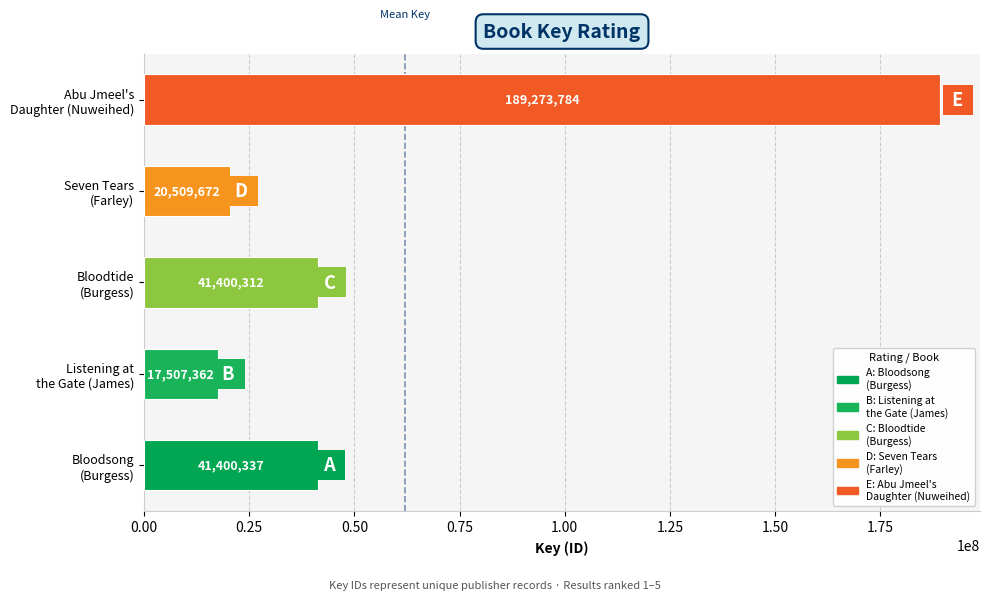

Reading bottom to top, extract all data points from this chart.

41400337	17507362	41400312	20509672	189273784